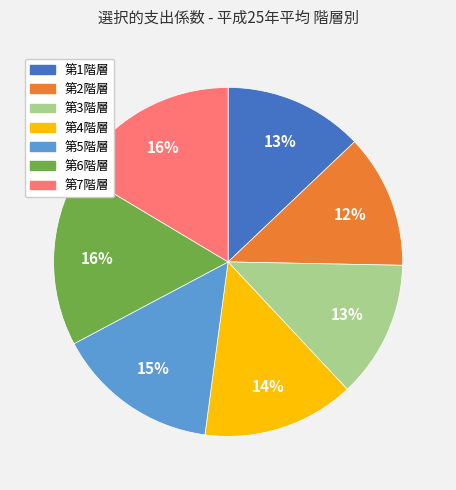

To the nearest percent, what portion does 第7階層 represent?

16%